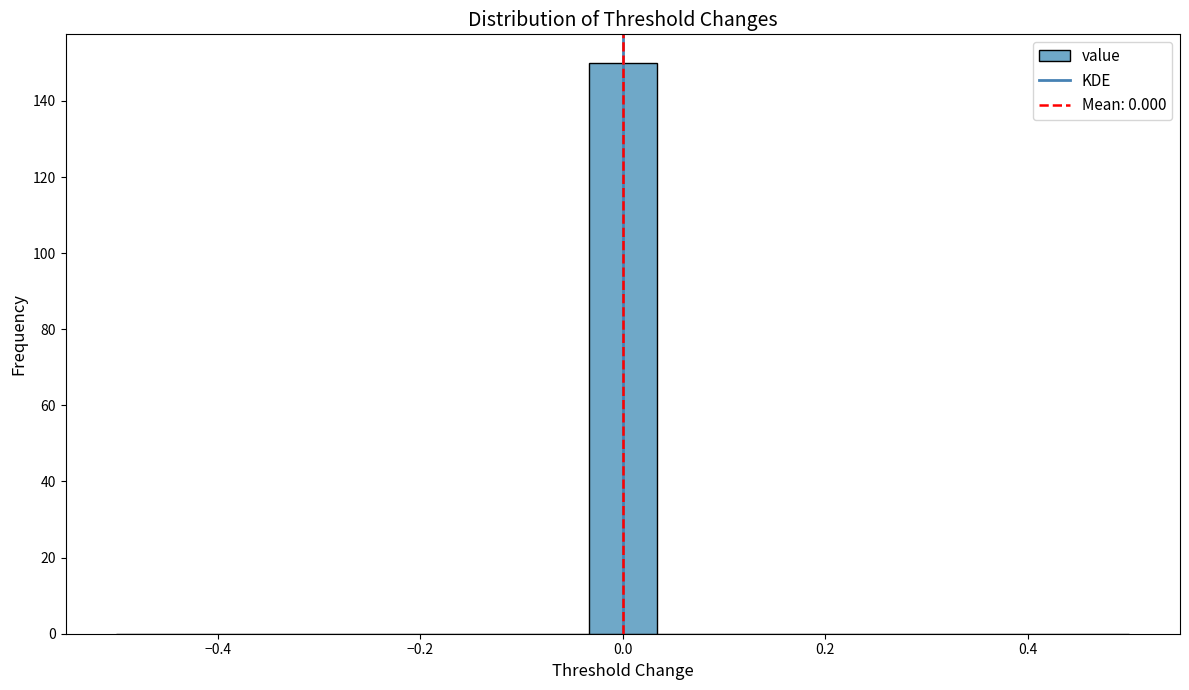

Around what value on the x-axis is the tallest bar? Give the approximate position of its centre, as read against the axis.

0.00